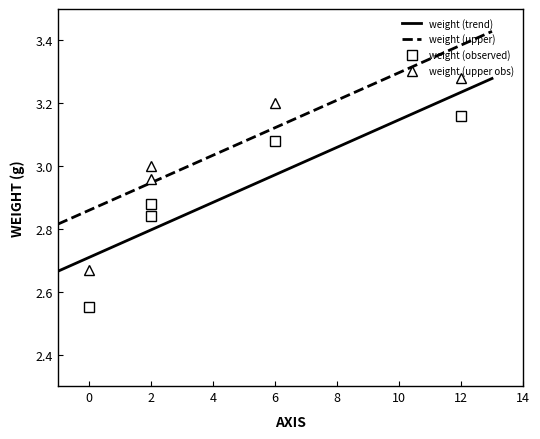

List the labels in order of value, smallest first.

2, 12, 0, 6, 0